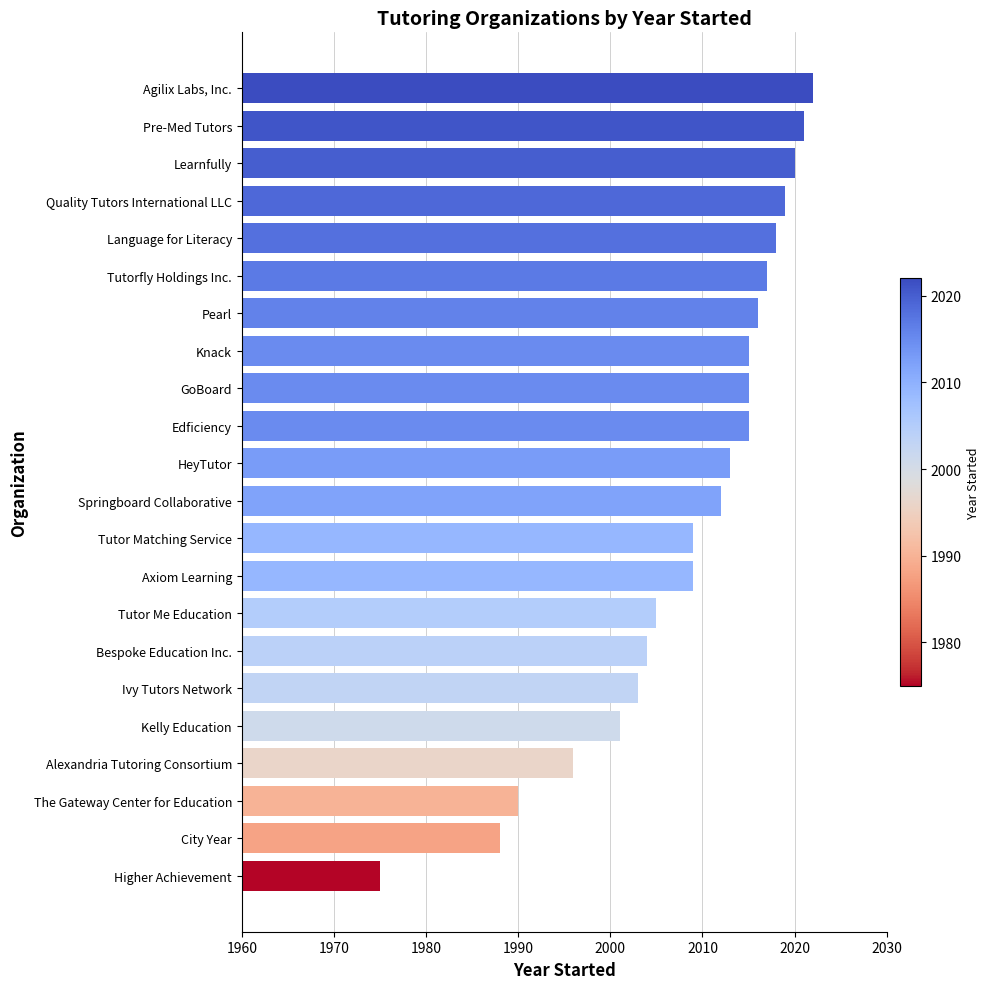

Reading bottom to top, list all the values displayed in this chart.

1975	1988	1990	1996	2001	2003	2004	2005	2009	2009	2012	2013	2015	2015	2015	2016	2017	2018	2019	2020	2021	2022